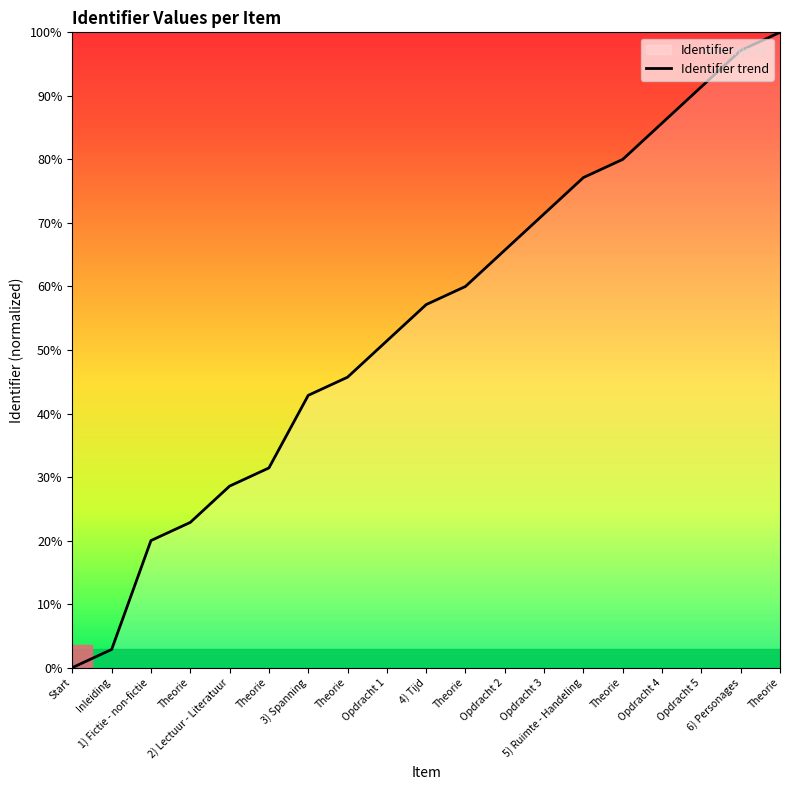

The value at Theorie is 7.6. True or false?

False